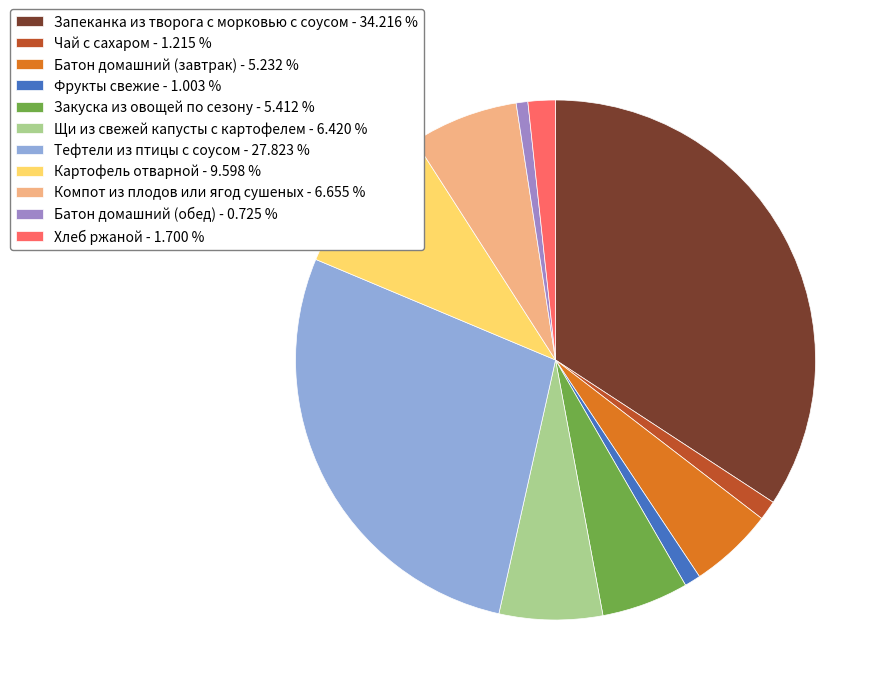

Does Батон домашний (завтрак) - 5.232 % account for over 50% of the chart?

No